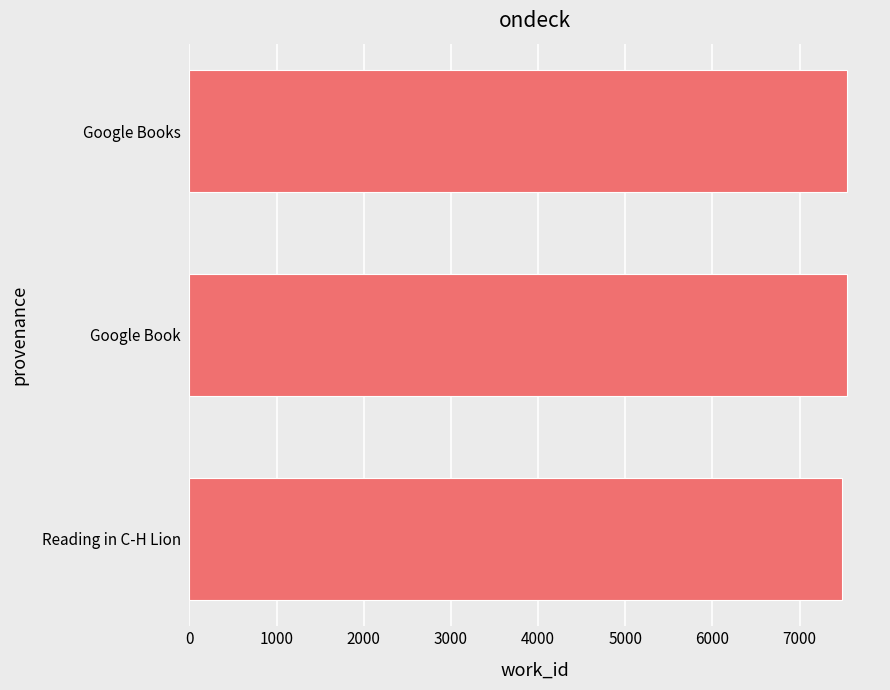

Does the chart contain any negative values?

No